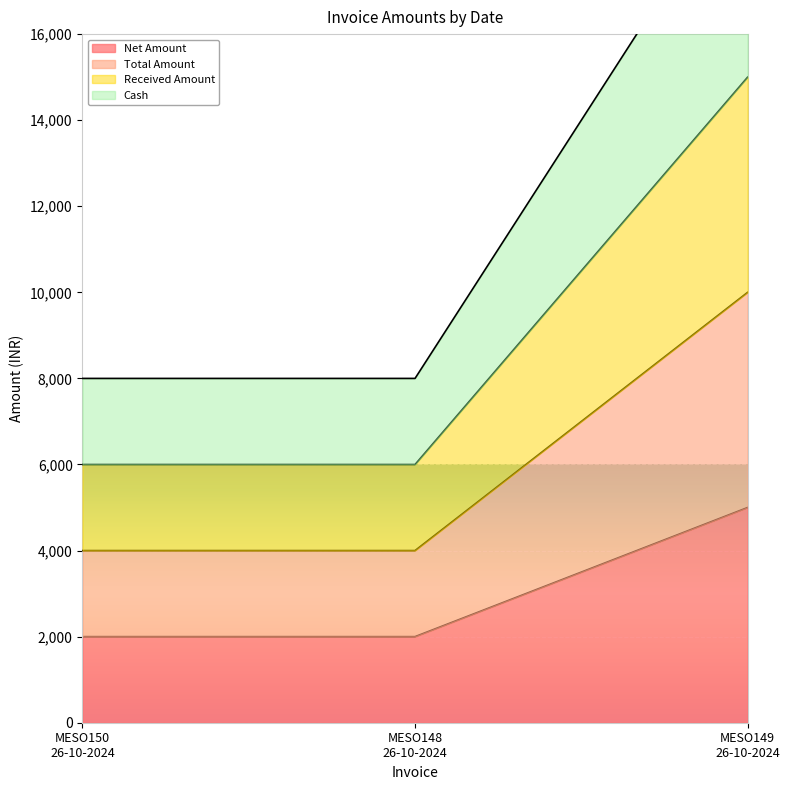

At how many categories does at least one series exceed 9146?

1